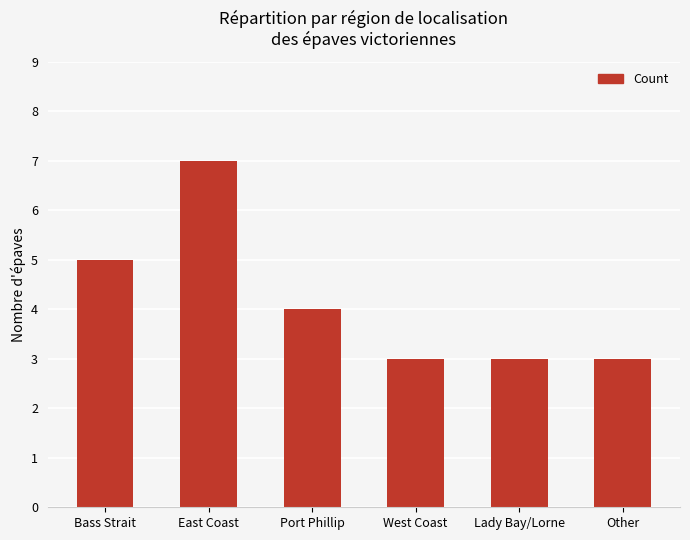

What is the smallest value displayed?

3